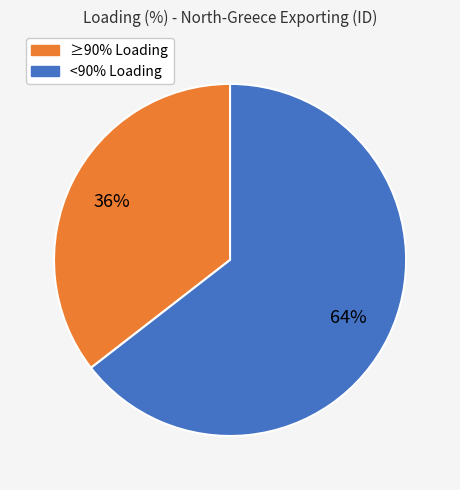

To the nearest percent, what is the average slice percentage?

50%